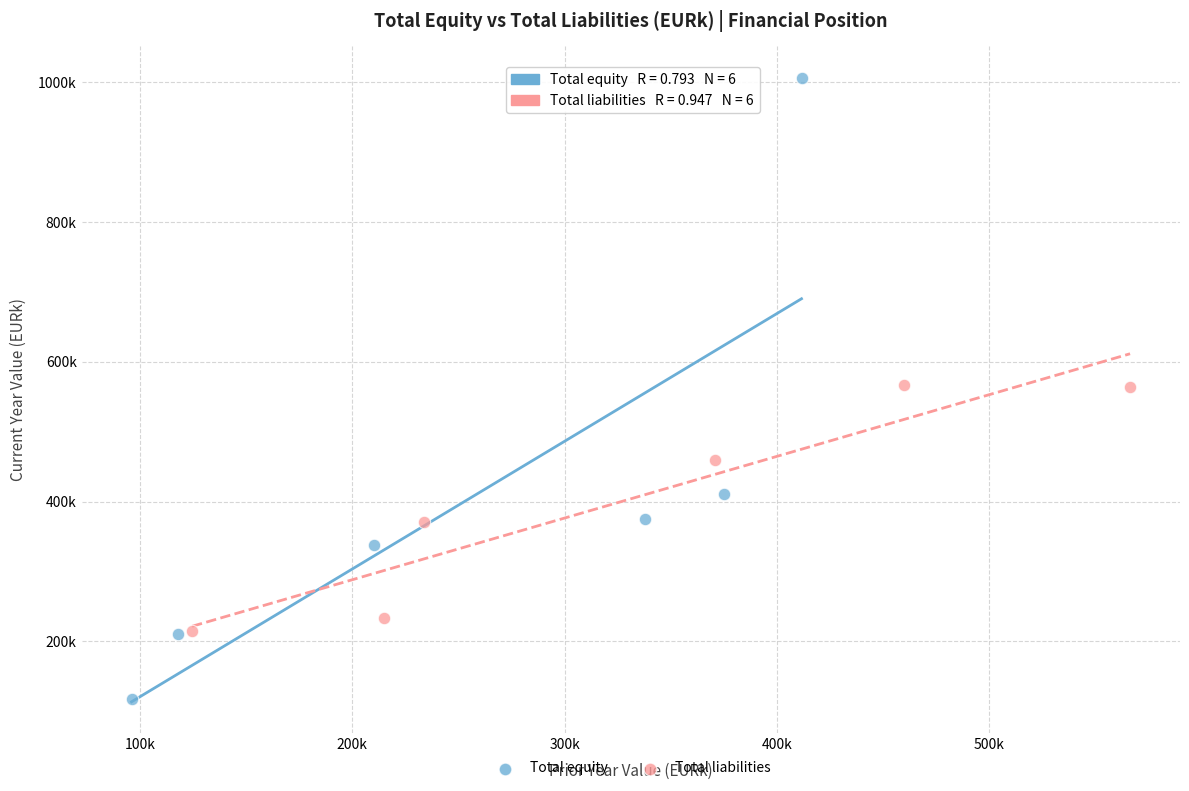

What are all the series names shown in the legend?

Total equity, Total liabilities